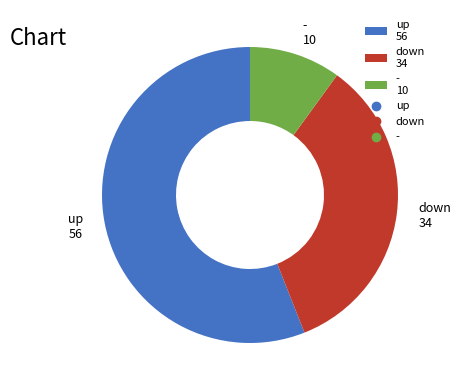

Between - 10 and up 56, which is larger?

up 56